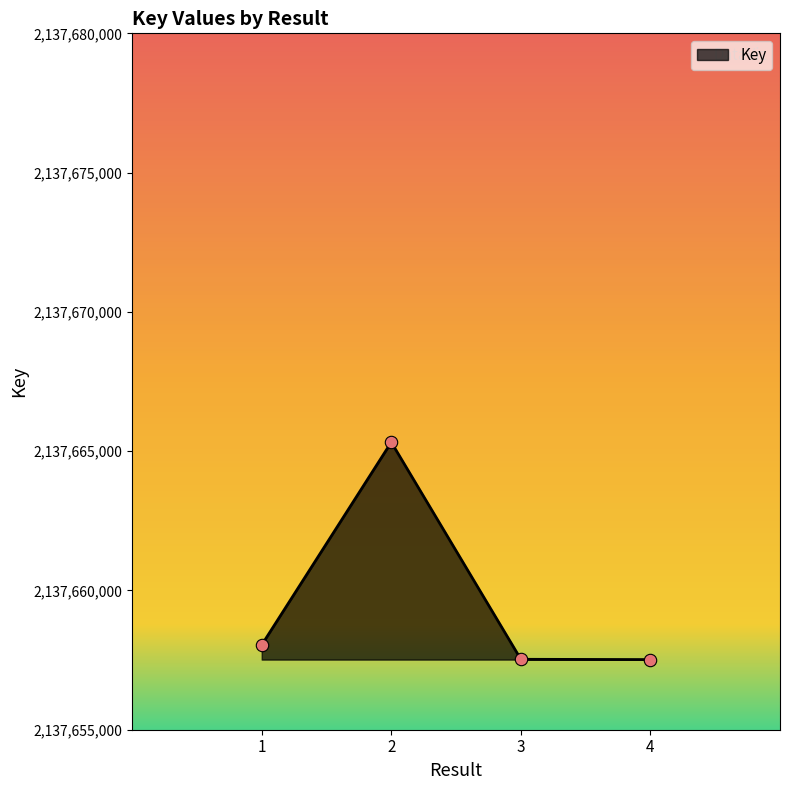

Which has a higher value, 1 or 4?

1